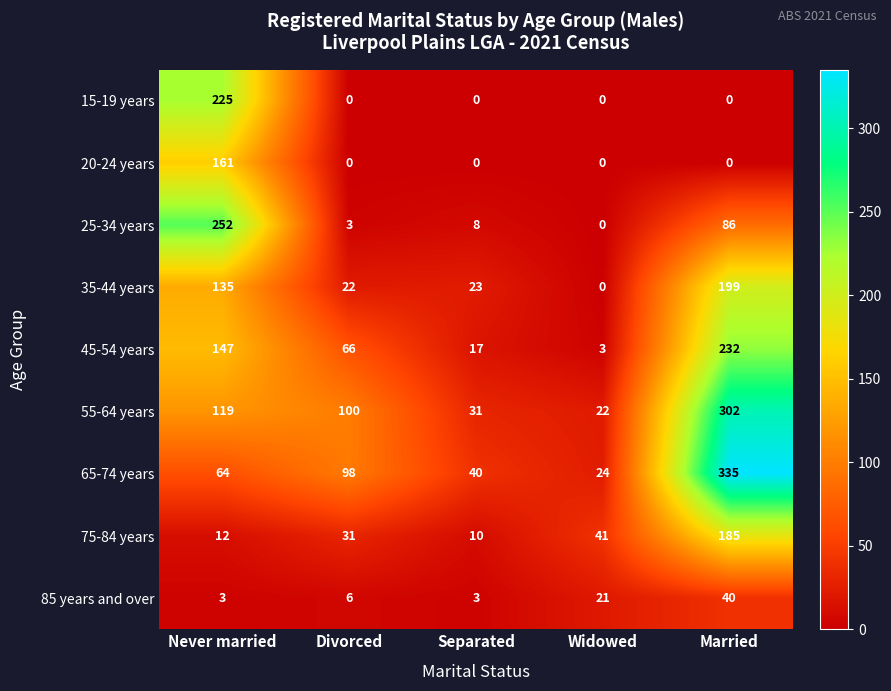

What is the sum of all 25-34 years values?

349